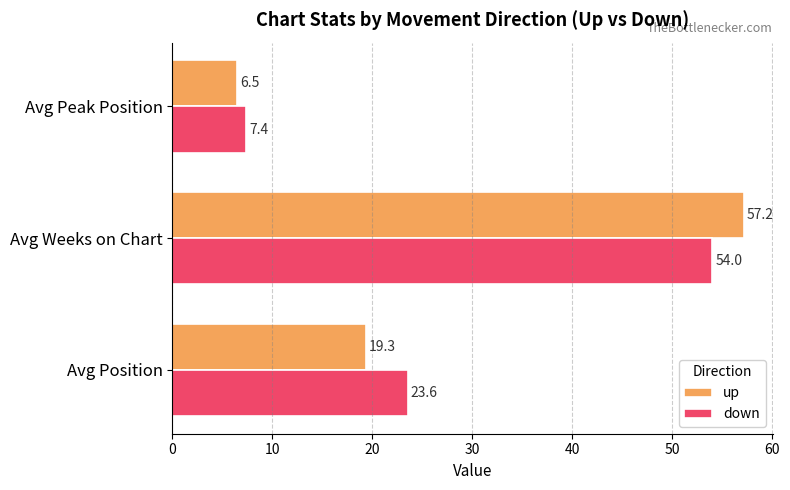

Where is up nearest to the value 31?

Avg Position